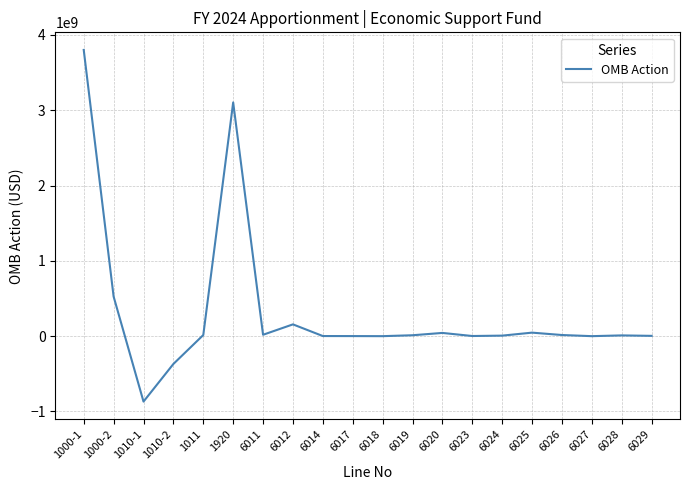

At which label is the value closest to 1466138351?

1000-2